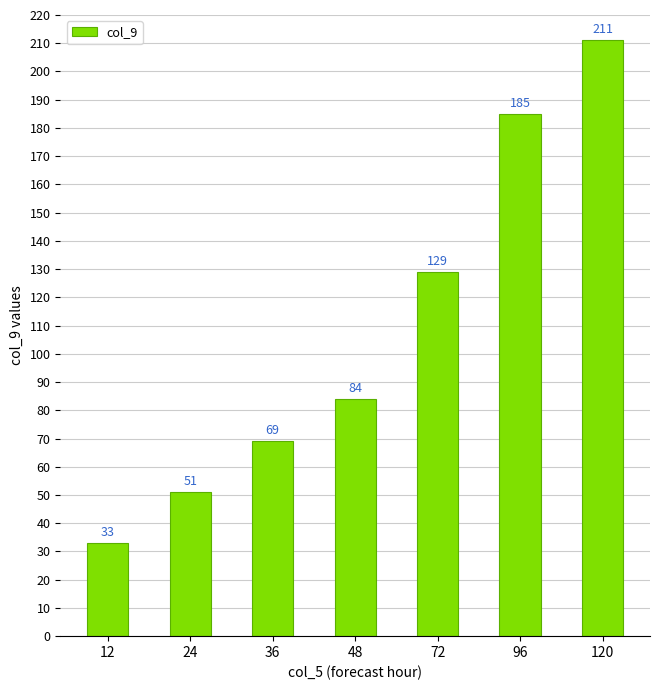

What is the greatest value displayed?

211